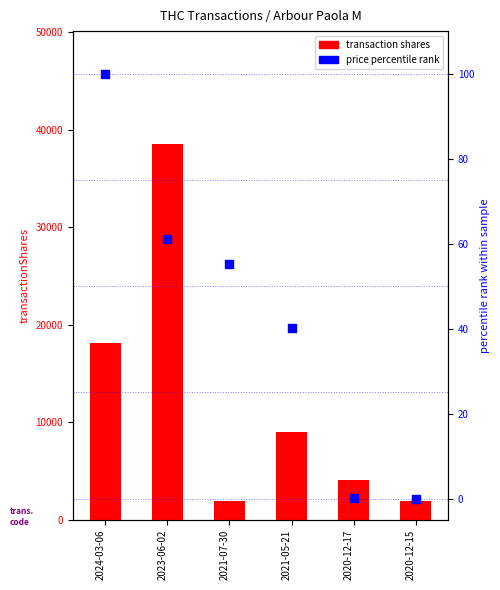

Which series has the largest total across all categories?

transaction shares